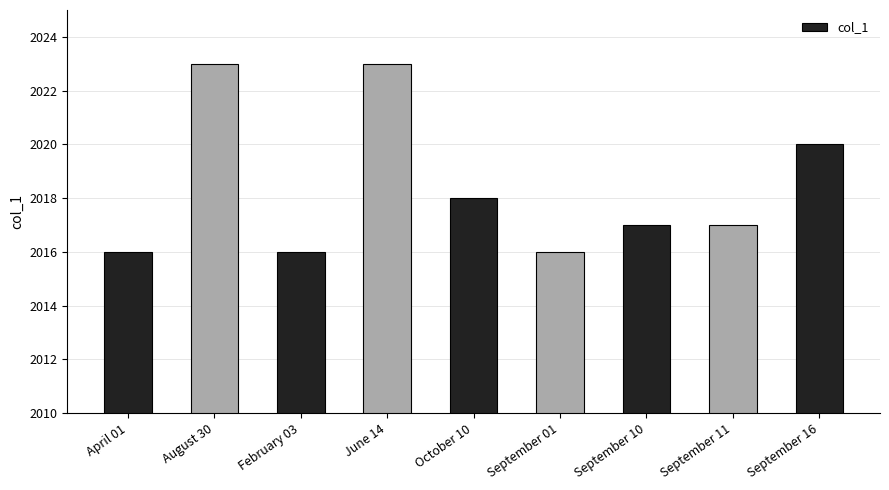

Read the value at October 10.

2018